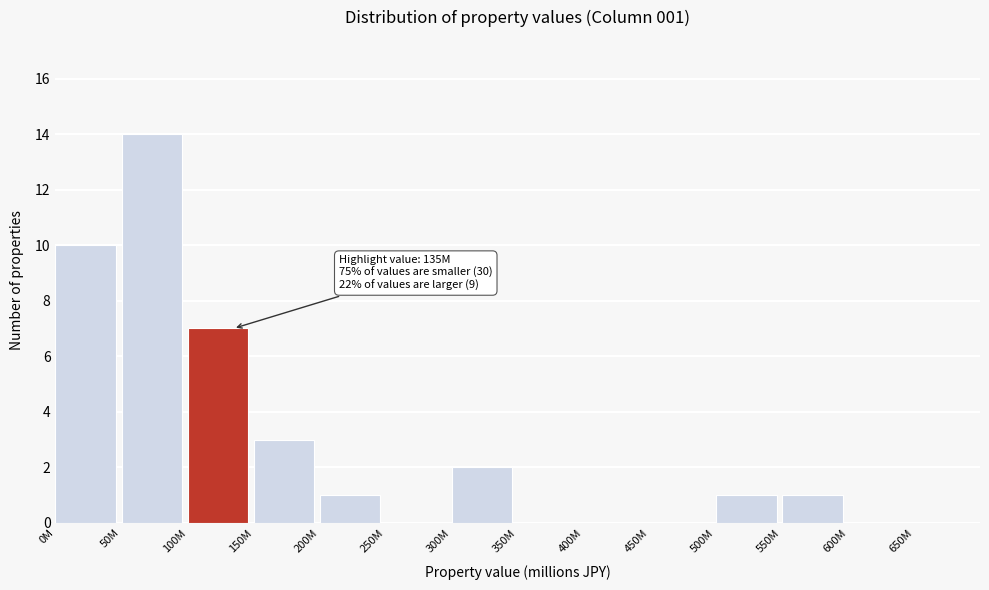

Reading left to right, what are all the values shown in this chart?

0M=10	50M=14	100M=7	150M=3	200M=1	250M=0	300M=2	350M=0	400M=0	450M=0	500M=1	550M=1	600M=0	650M=0